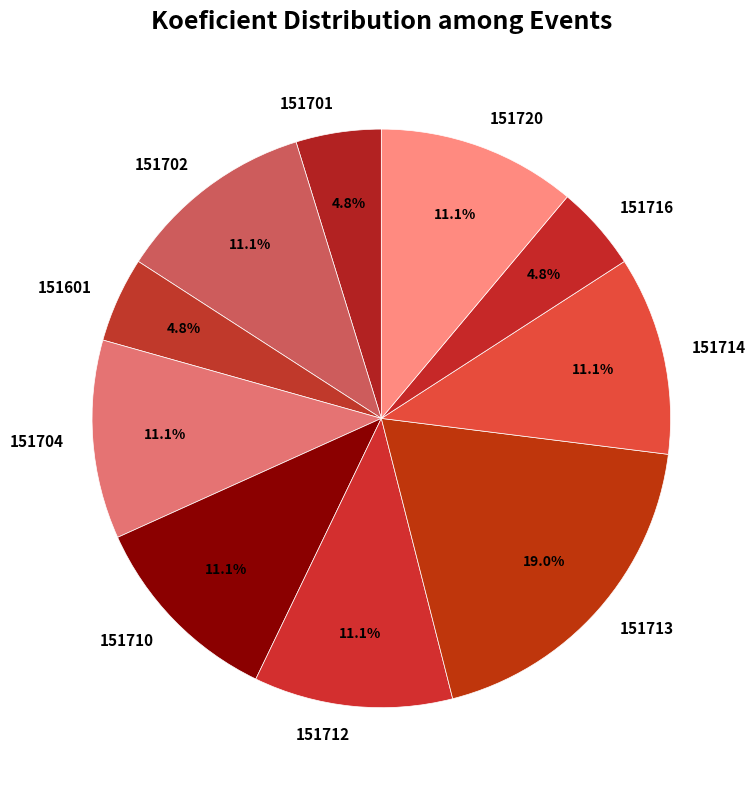

What is the ratio of the value at 151720 to the value at 151702?

1.0